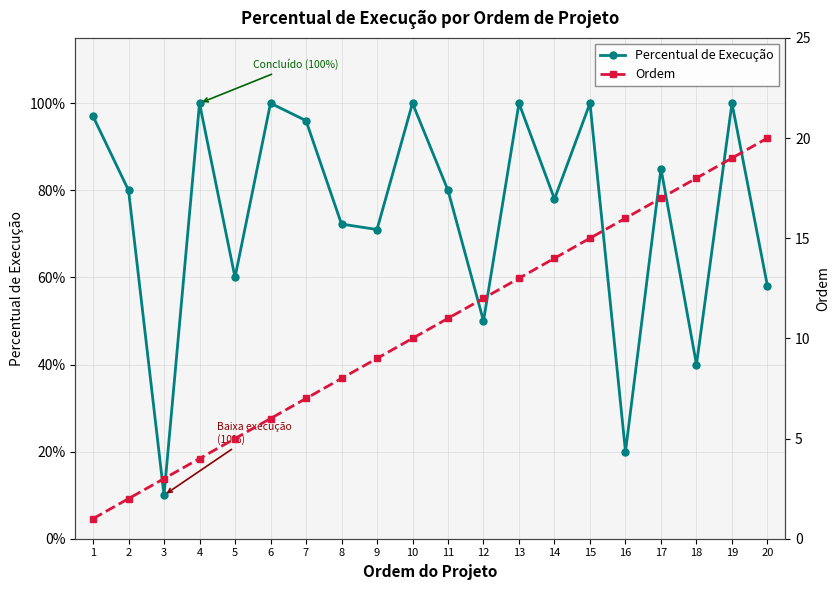

Which series has the largest total across all categories?

Ordem